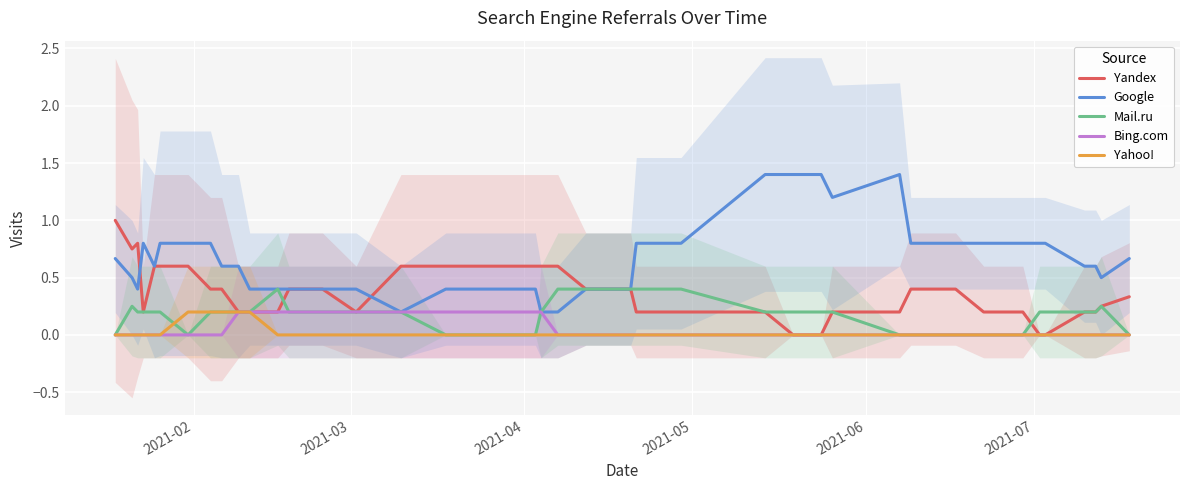

List the series in order of their peak value, highest first.

Google, Yandex, Mail.ru, Bing.com, Yahoo!